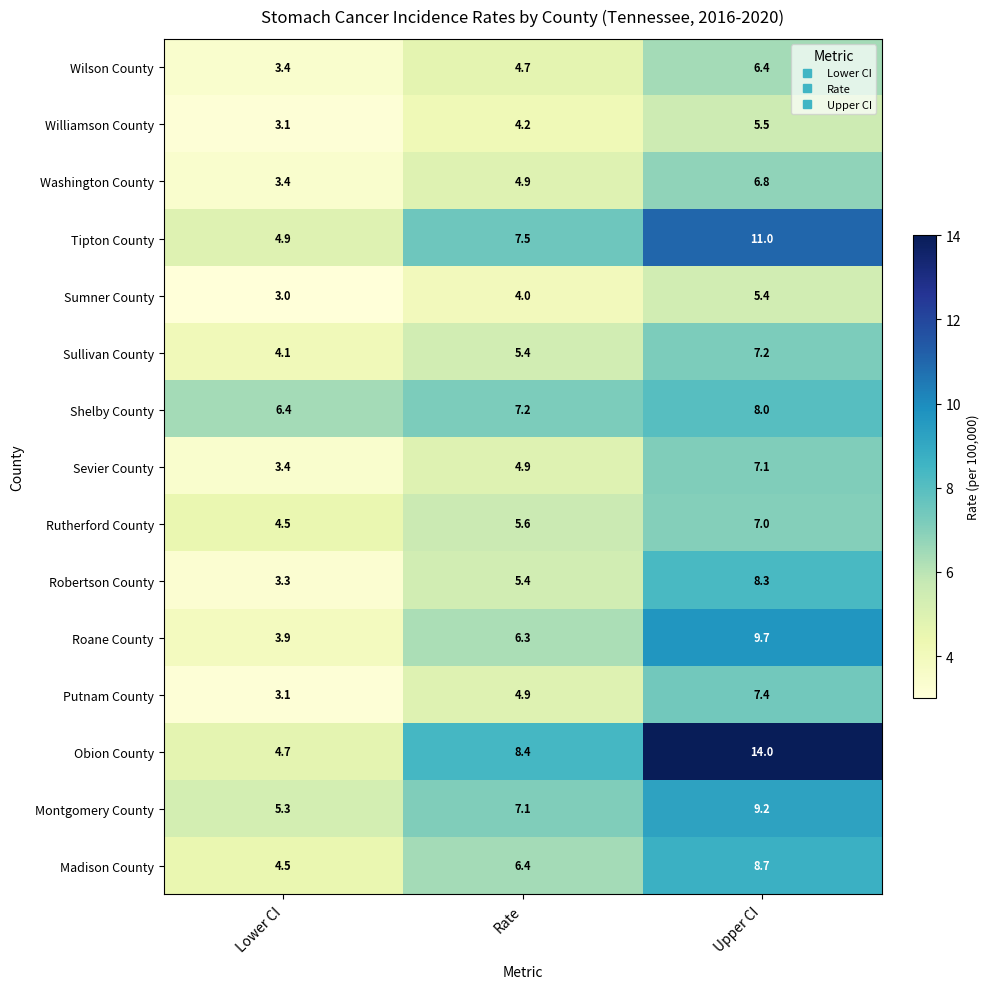

Where does the Shelby County series first go above 7?

Rate